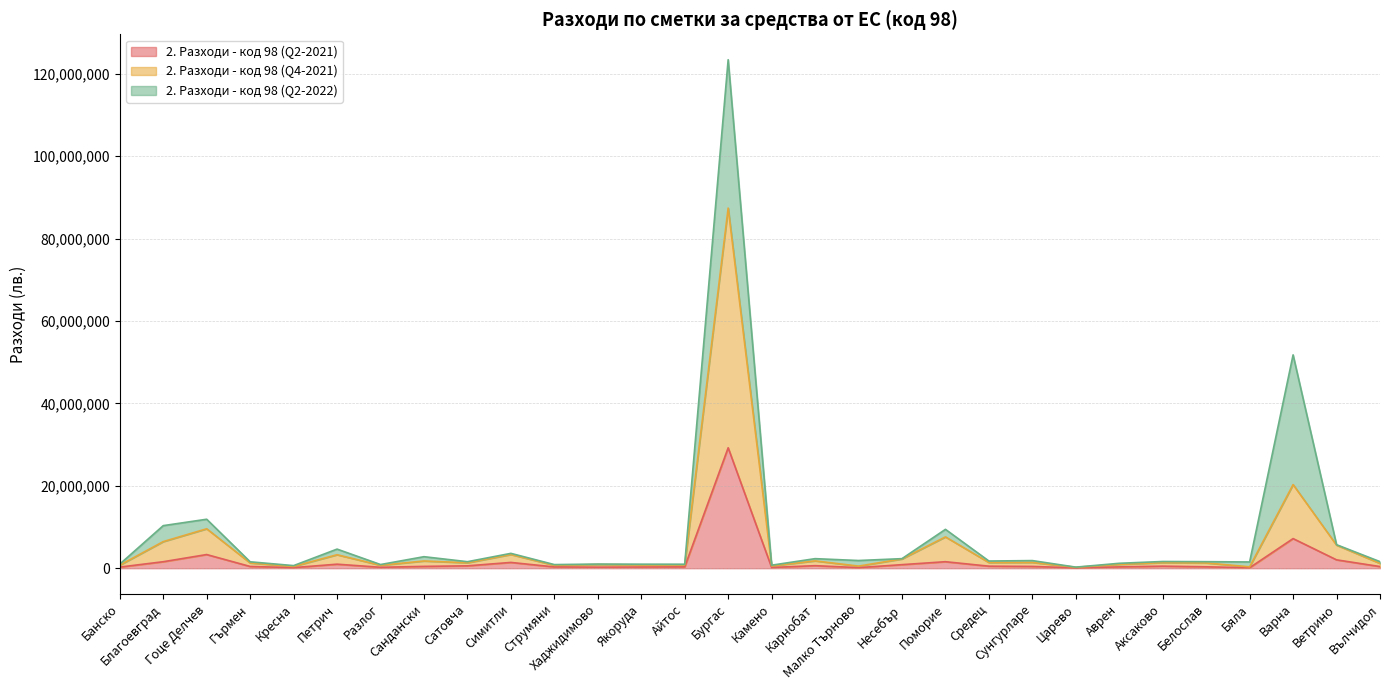

Which category has the lowest value across all series?

Царево